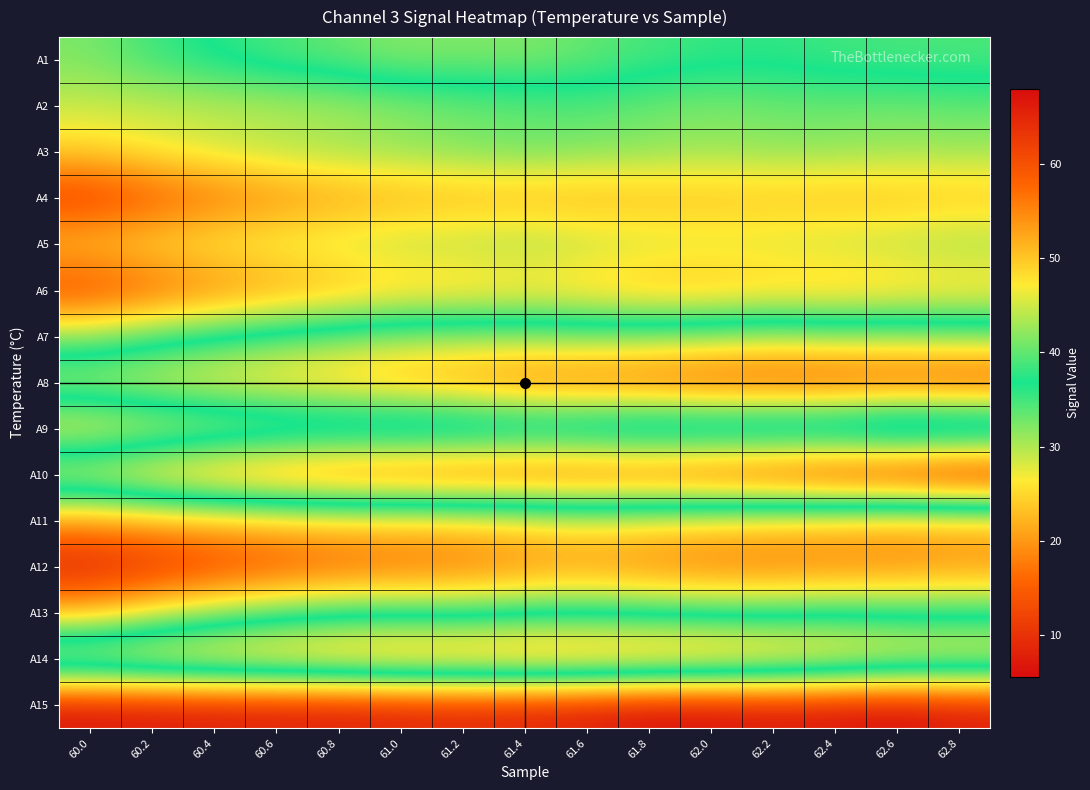

List the series in order of their peak value, highest first.

A10, A8, A14, A7, A1, A13, A2, A3, A5, A9, A11, A6, A4, A12, A15